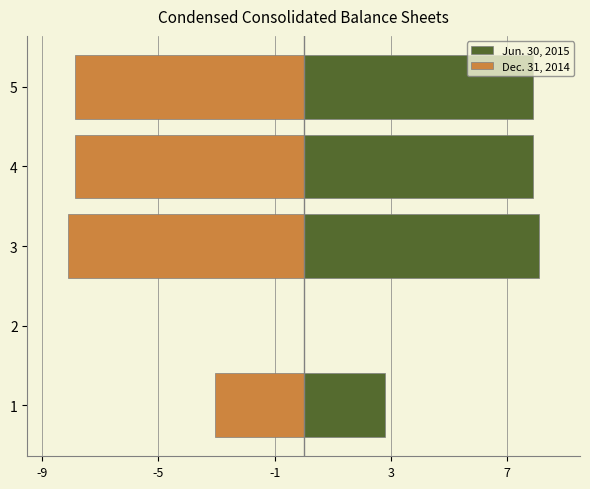

What is the average value of the Dec. 31, 2014 series?

-5.4